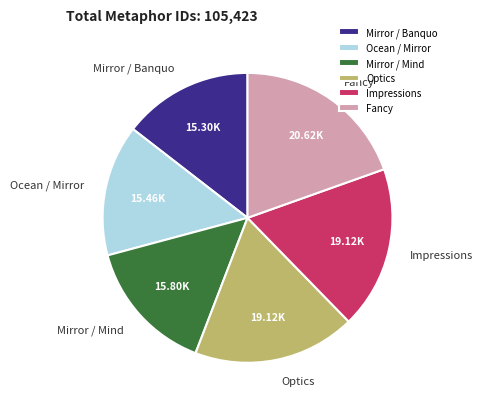

Which has a higher value, Optics or Fancy?

Fancy